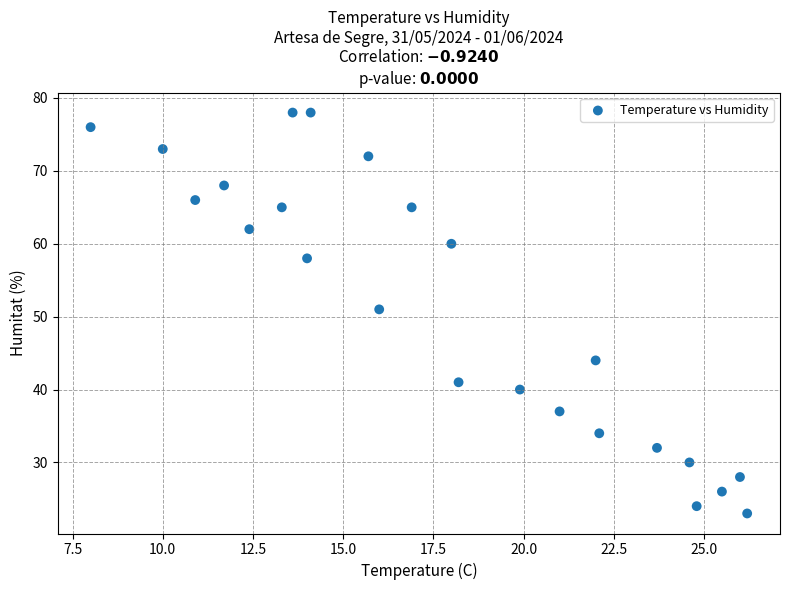

What is the range of Y values (max minus min)?

55